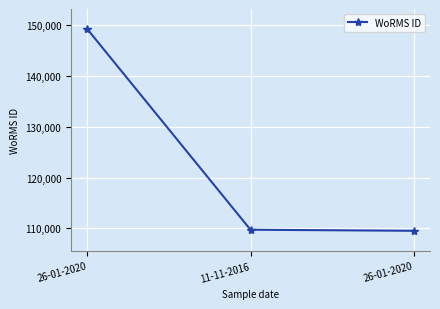

List the labels in order of value, largest first.

26-01-2020, 11-11-2016, 26-01-2020